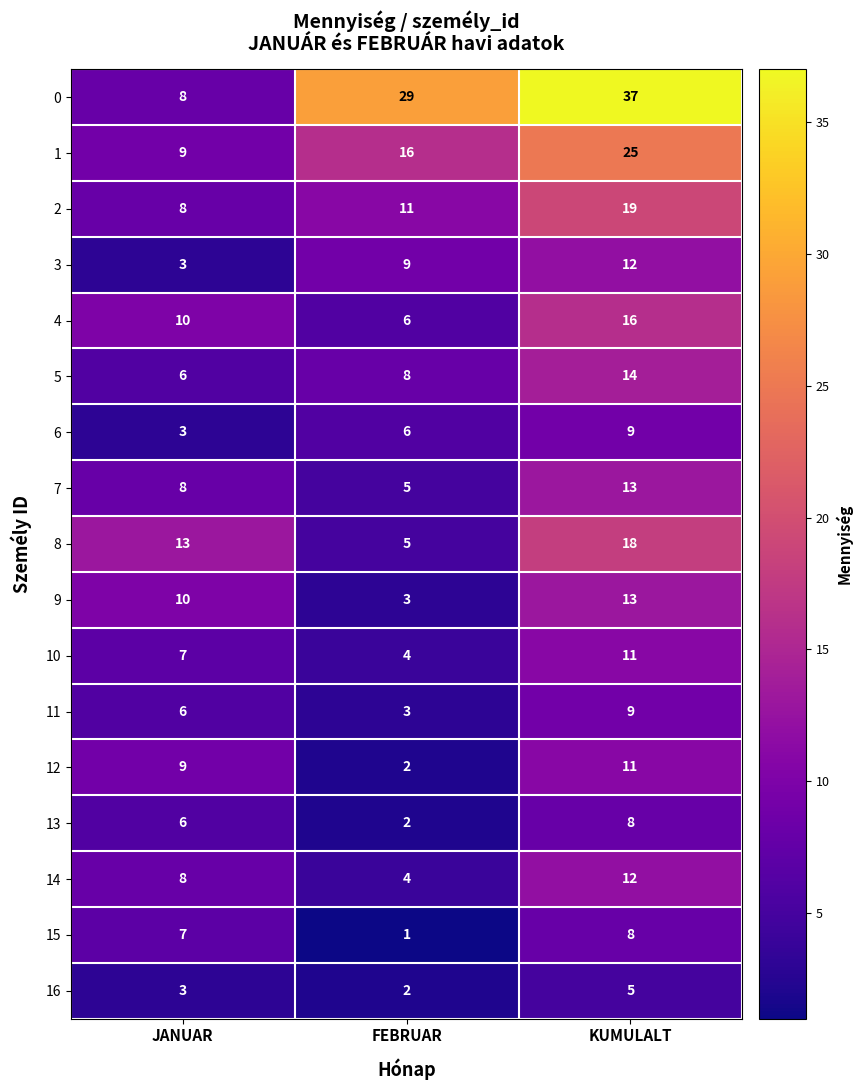

Rank the categories by 12 value from lowest to highest.

FEBRUAR, JANUAR, KUMULALT